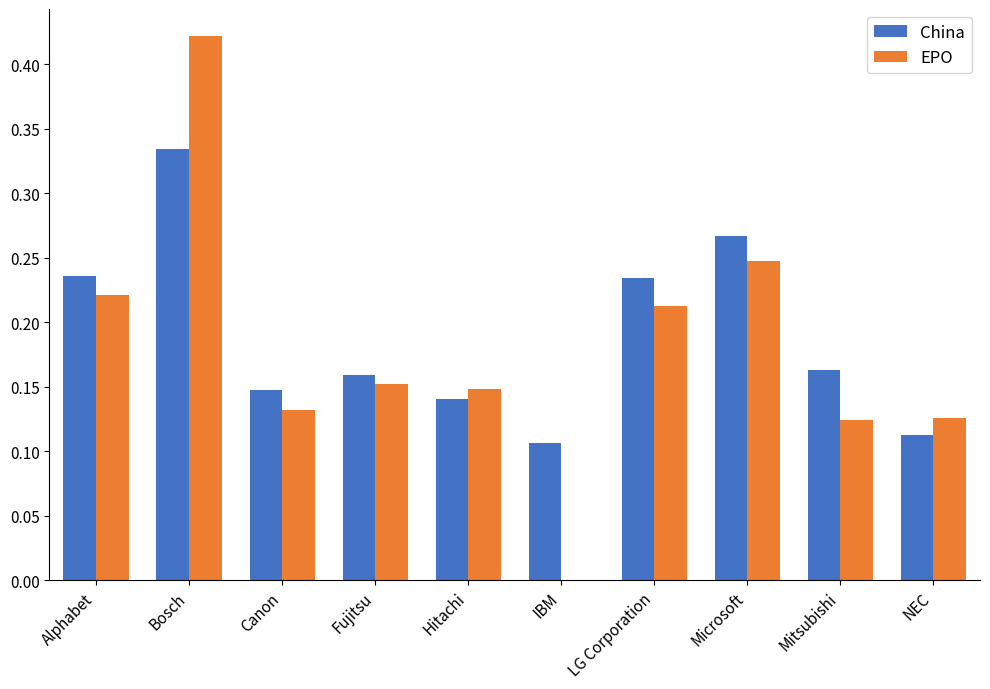

The value of EPO at Bosch is 0.1. True or false?

False